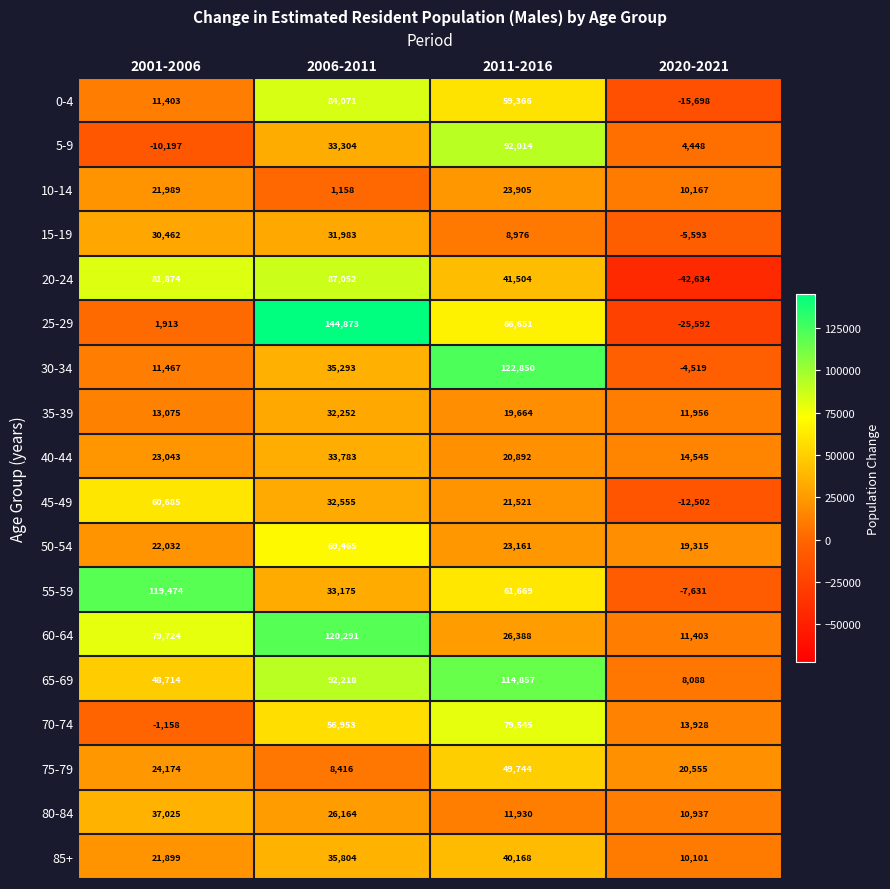

What is the approximate value of 5-9 at 2011-2016, to the nearest 50?

92000